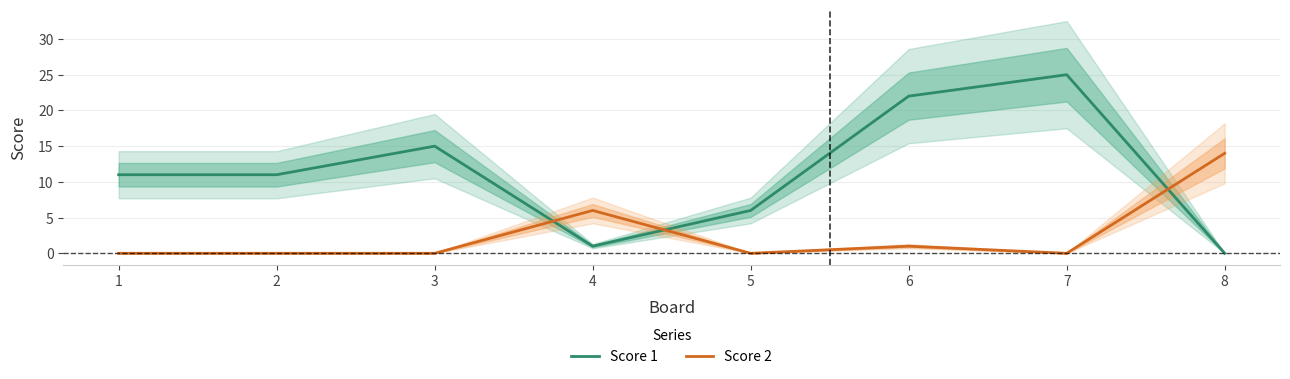

Rank the series by their average value, from lowest to highest.

Score 2, Score 1